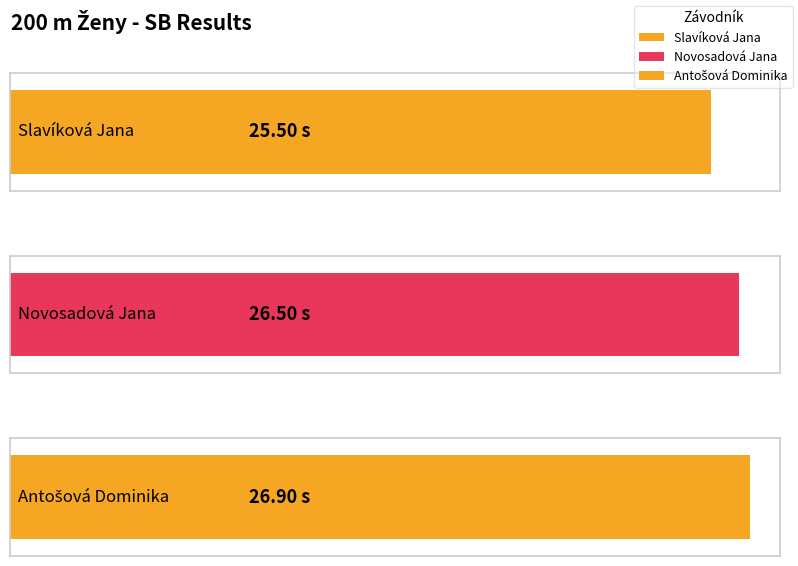

What is the change in value from Slavíková Jana to Antošová Dominika?

+1.4